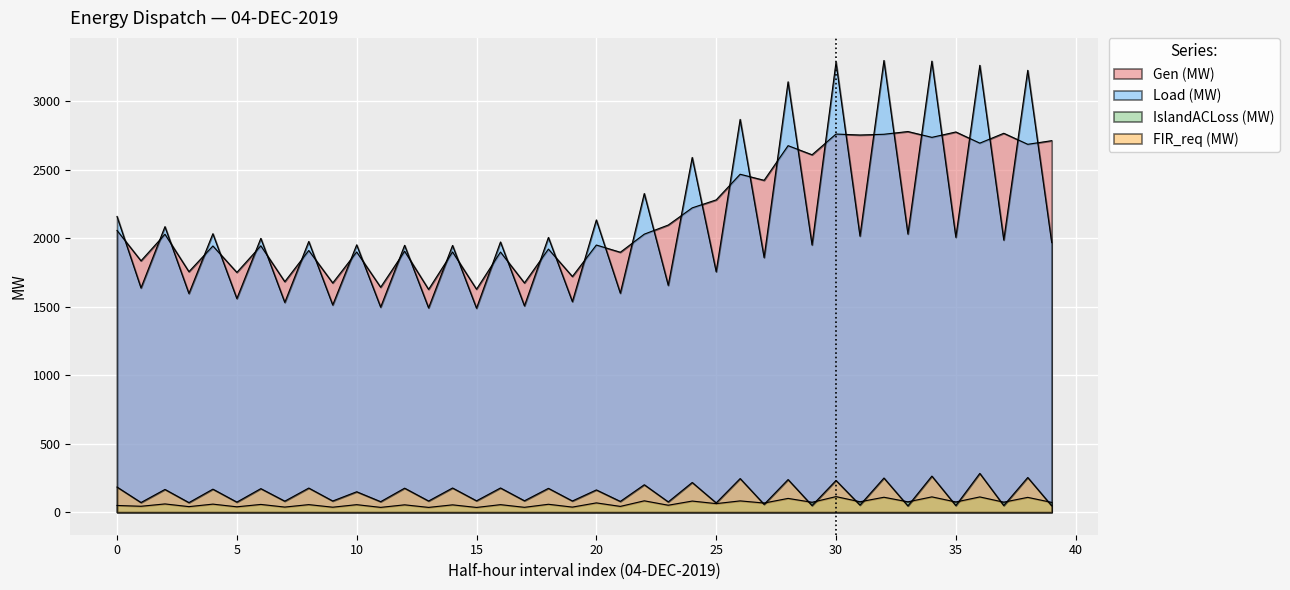

How many lines are shown in the chart?

4